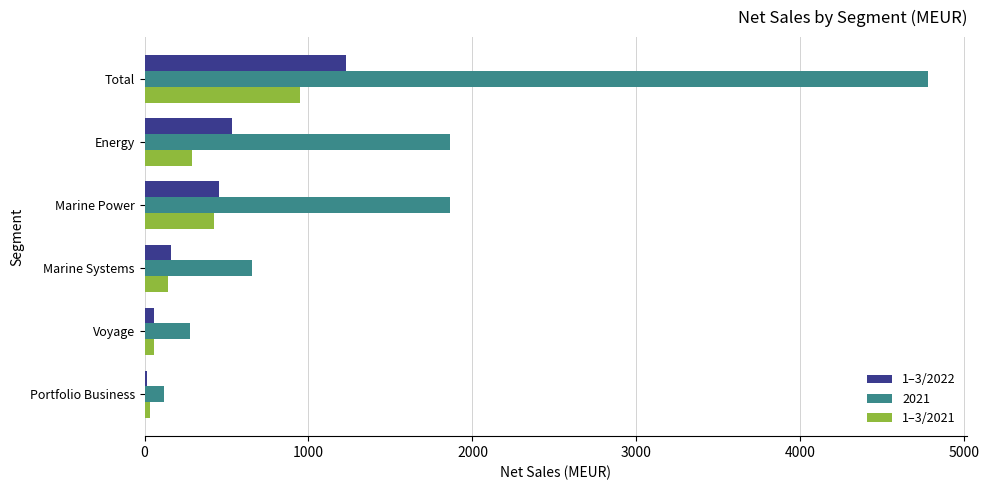

How many data points does each series have?

6